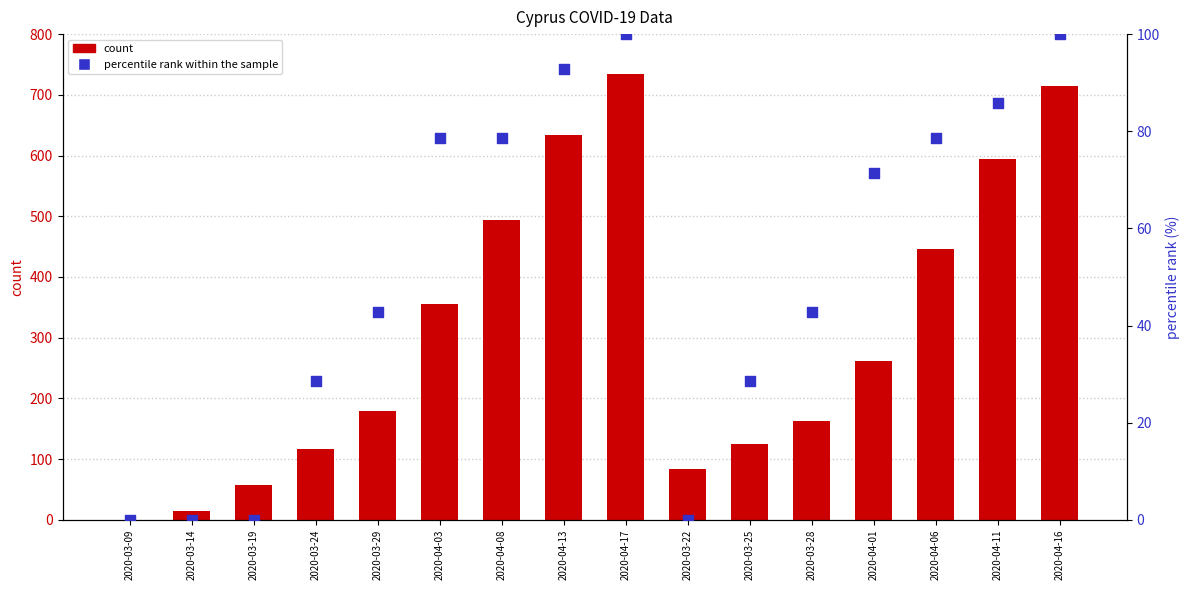

Is the value of percentile rank within the sample at 2020-04-06 greater than the value of count at 2020-04-16?

No